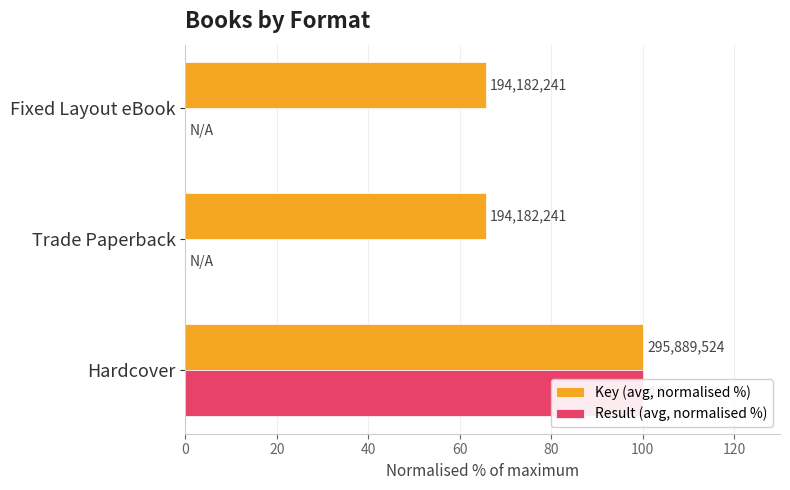

Reading left to right, list all the values displayed in this chart.

Key (avg, normalised %): 100.0	65.6	65.6
Result (avg, normalised %): 100.0	0.0	0.0